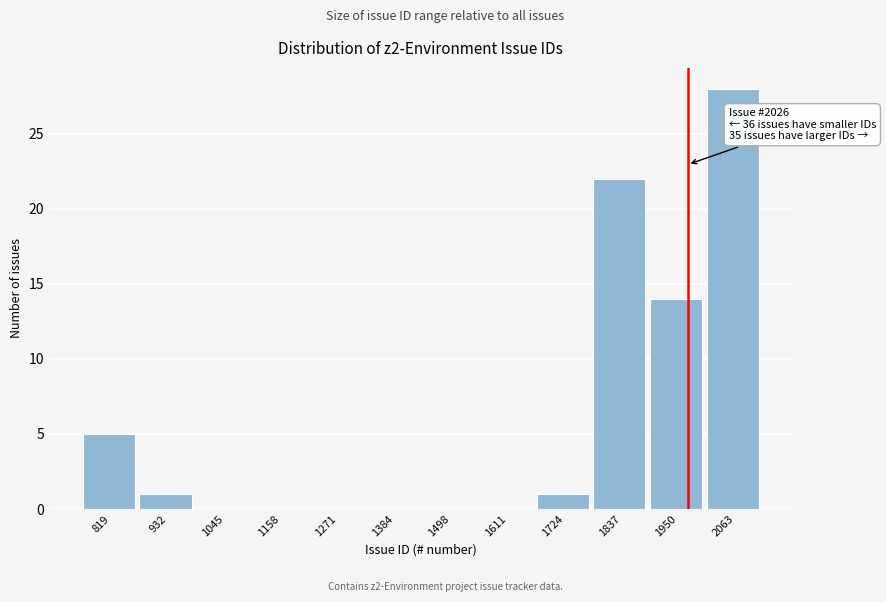

Reading right to left, extract all data points from this chart.

2063=28	1950=14	1837=22	1724=1	1611=0	1498=0	1384=0	1271=0	1158=0	1045=0	932=1	819=5